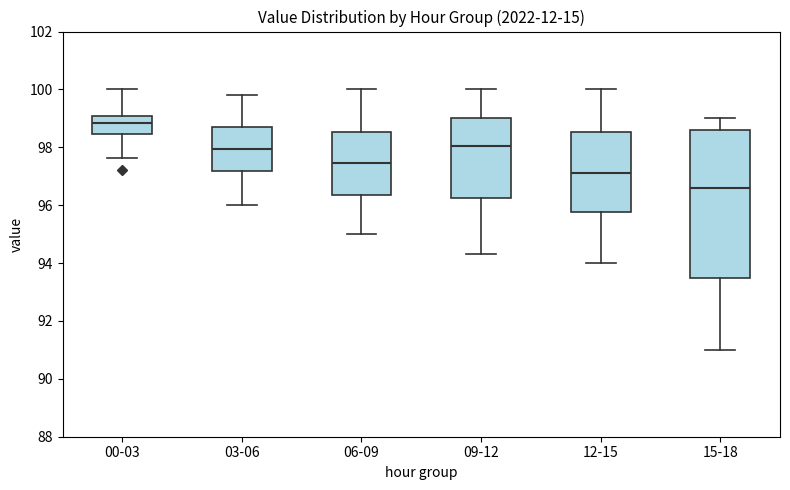

Where is the upper edge of the box for 09-12 on the y-axis? The values are not printed on the chart, so give them approximately, as read against the axis.

99.0